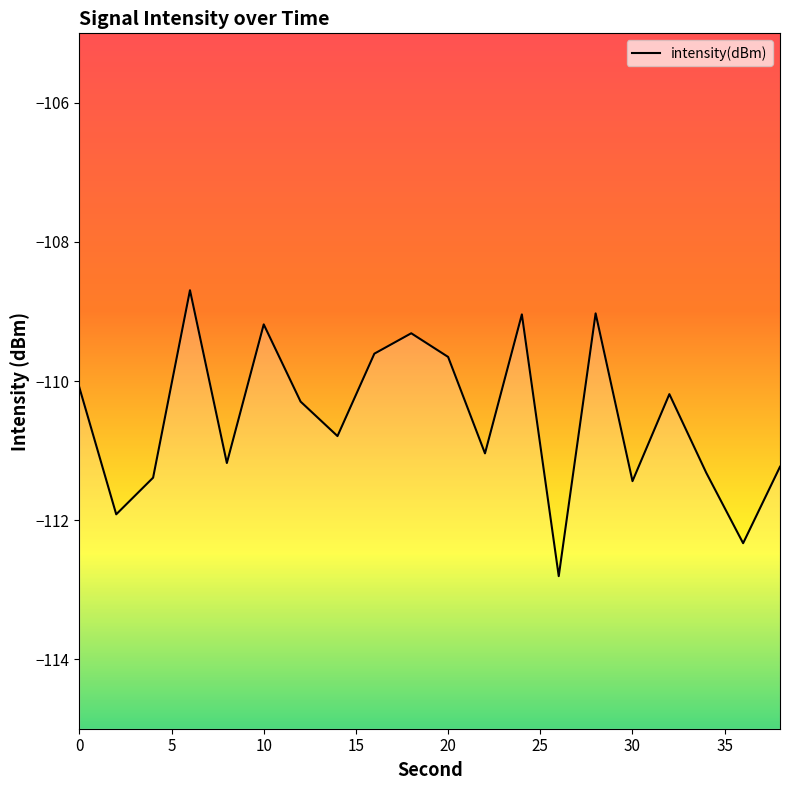

The value at 38 is -111.2. True or false?

True